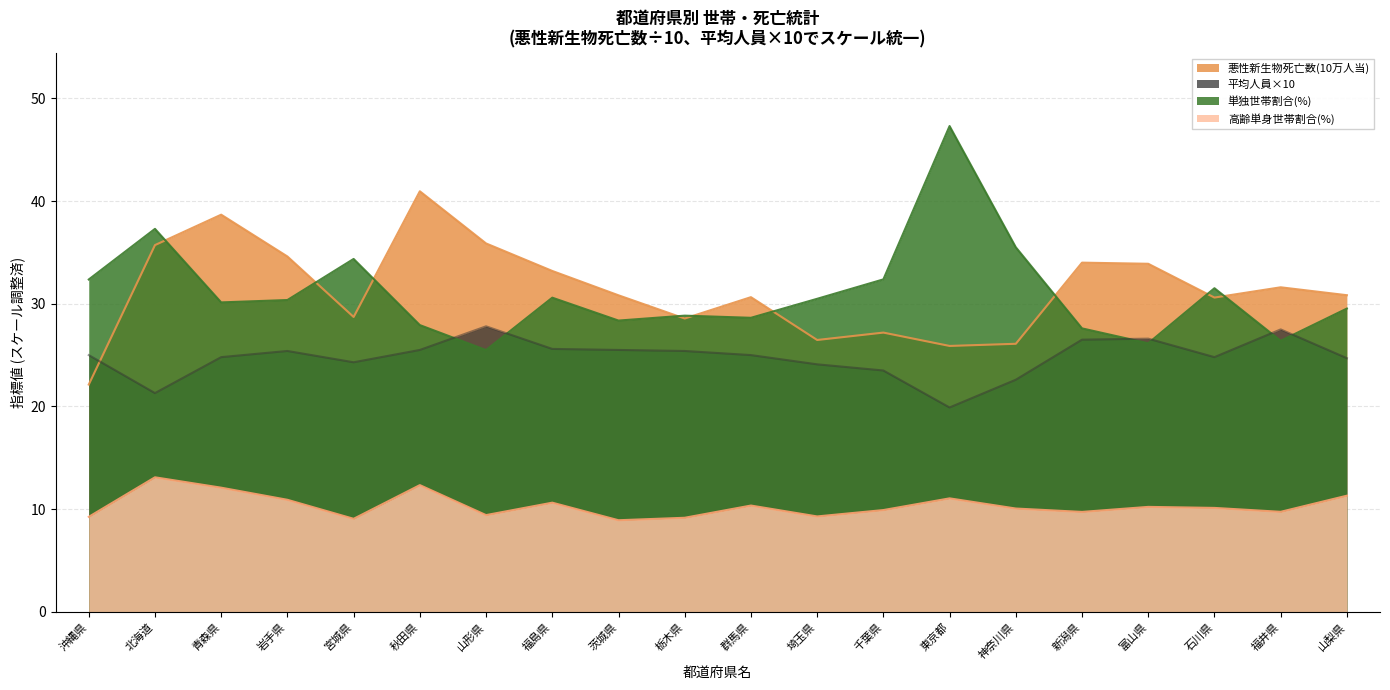

How many times do 平均人員(人) and 悪性新生物死亡数(10万人当) cross each other?

1